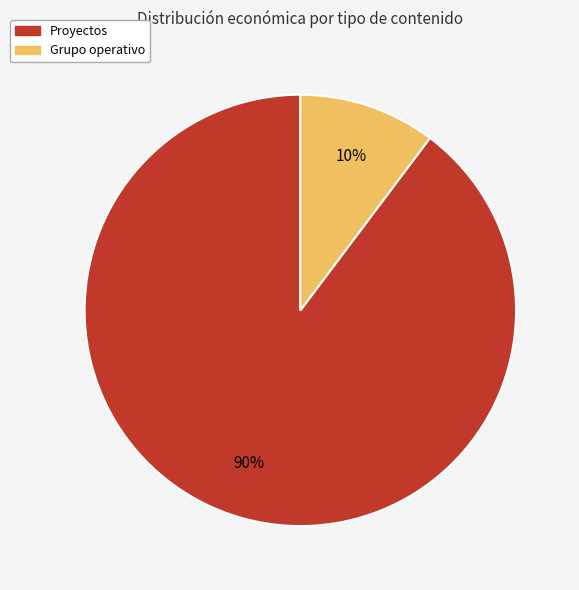

How many slices are in this pie chart?

2